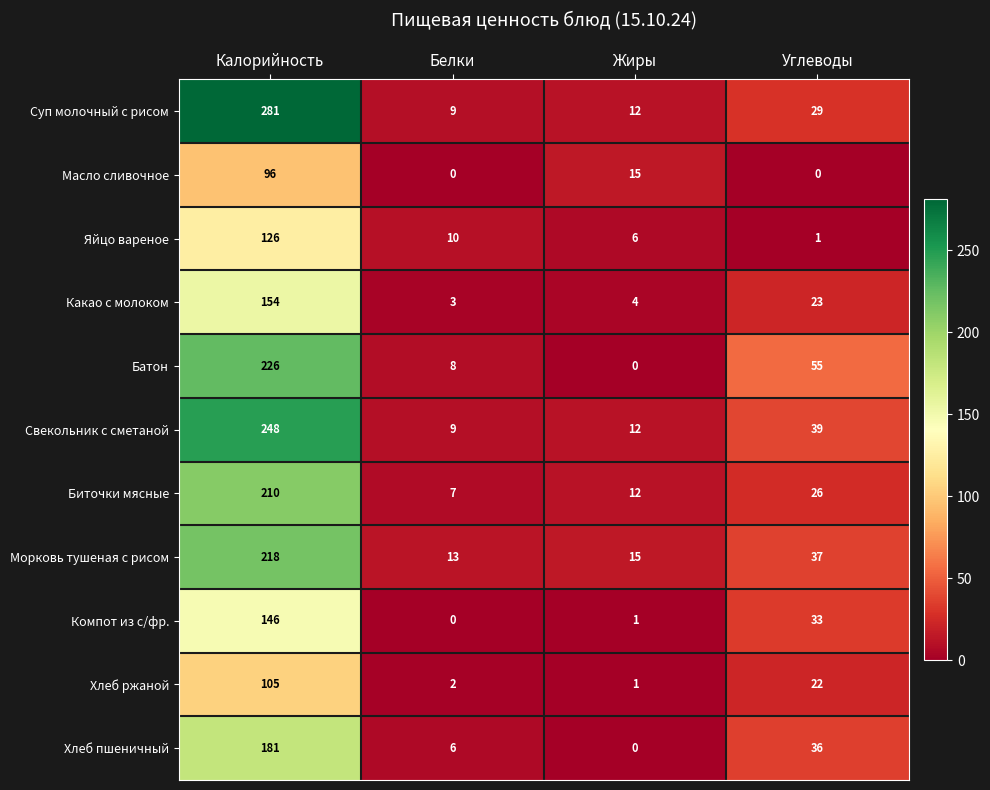

At how many categories does at least one series exceed 180?

1